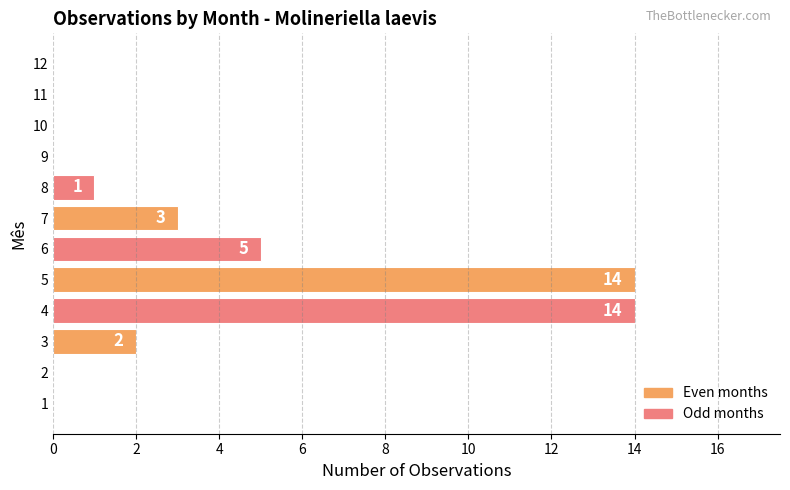

How many series are shown in this chart?

1